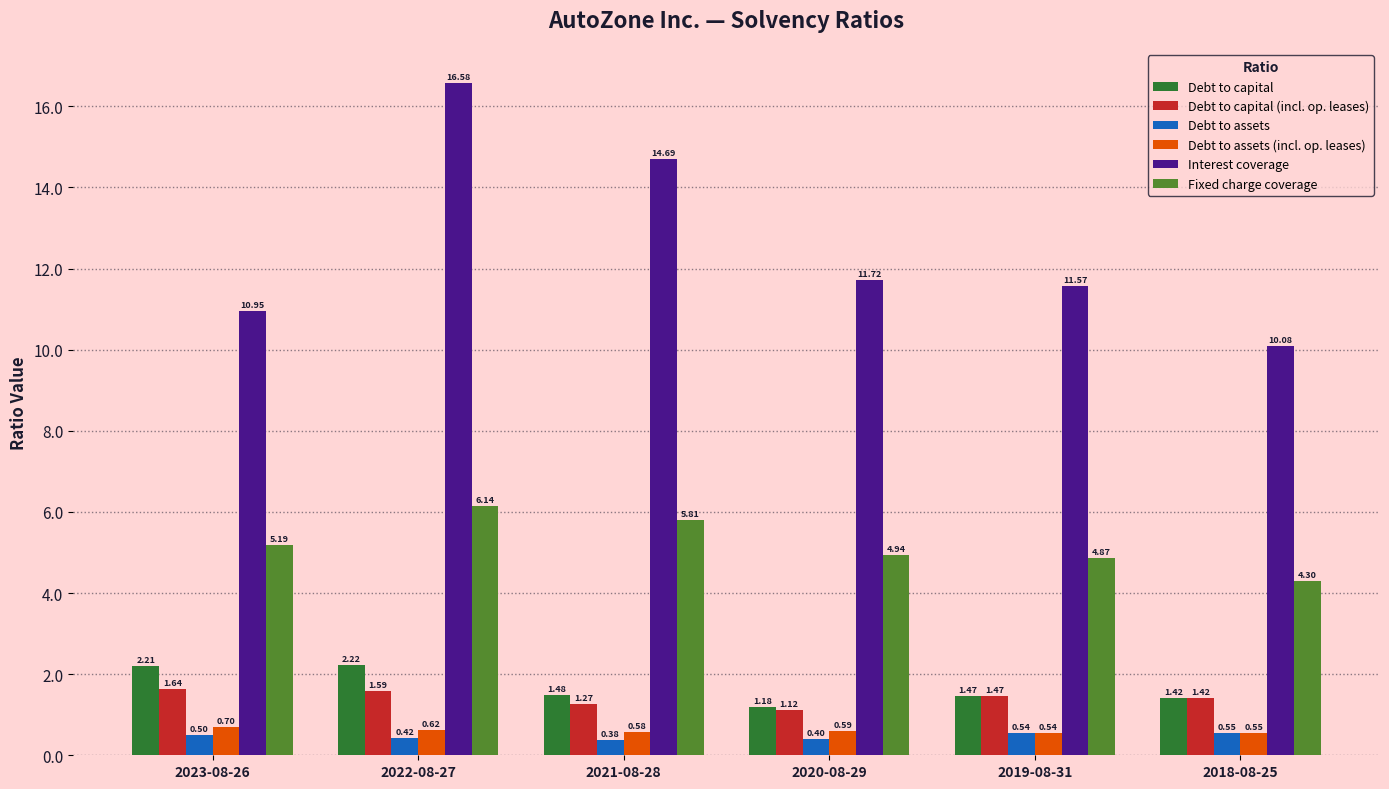

The Debt to capital series shows 1.2 at 2022-08-27. True or false?

False